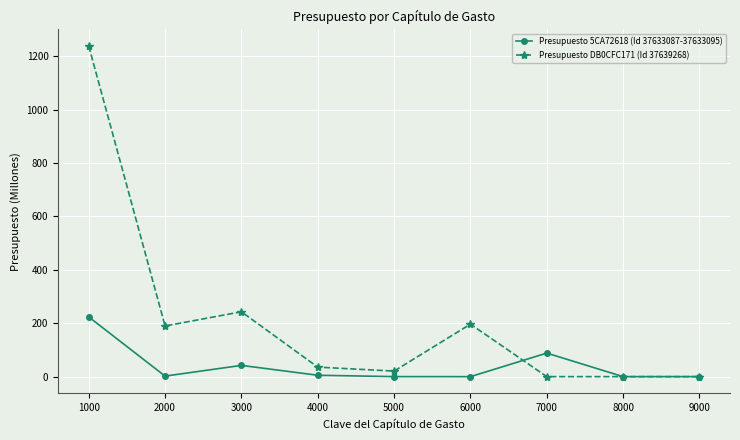

Where is Presupuesto DB0CFC171 (Id 37639268) nearest to the value 619?

3000